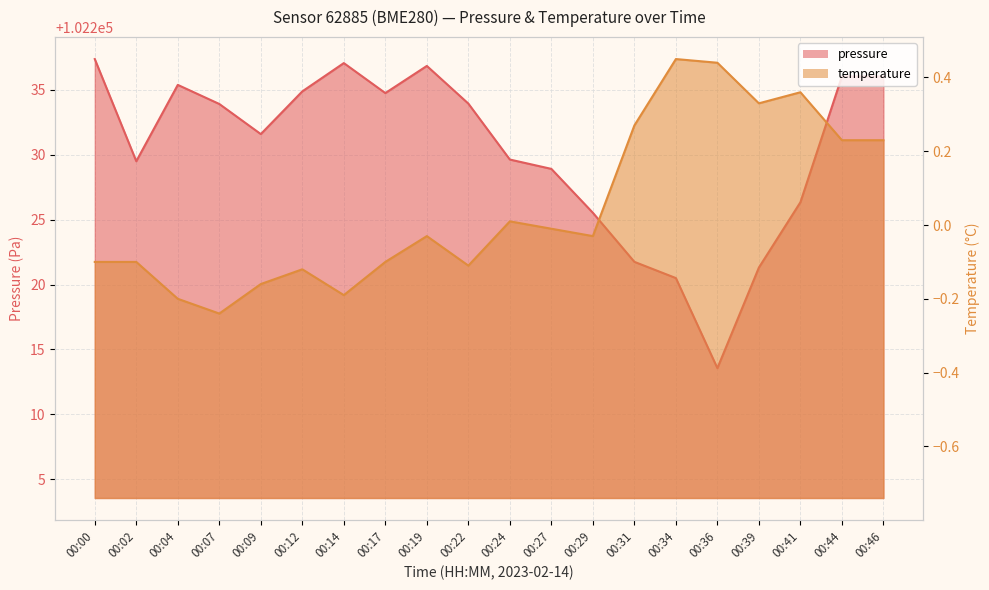

What is the sum of the temperature values at 00:09 and 00:00?

-0.3